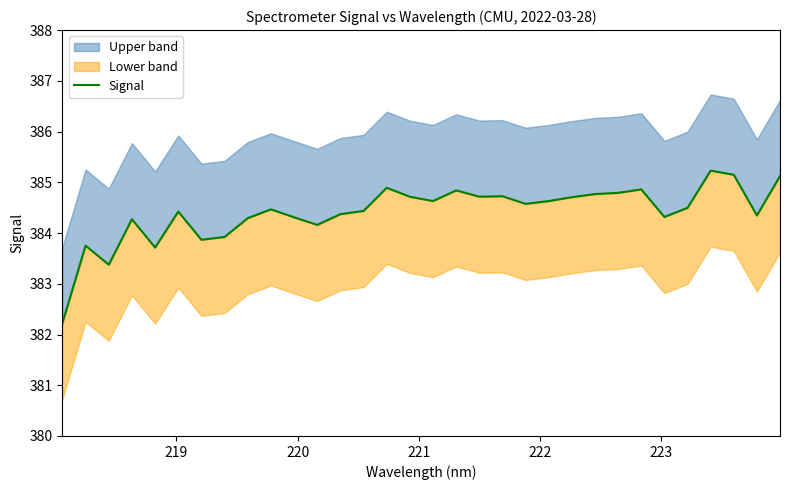

What is the maximum value shown in the chart?

385.2